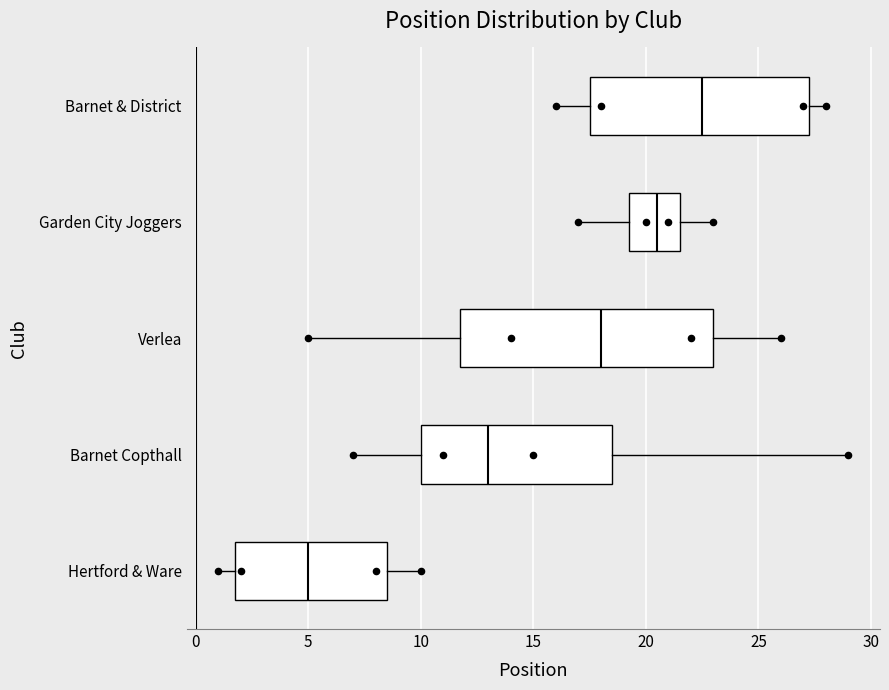

Reading bottom to top, read every box against the x-axis: the position of its median line, the range the box covers, and the ends of its whiskers. The values are not printed on the chart, so give them approximately, as read against the axis.

Hertford & Ware: median 5.0, box 2.0 to 8.5, whiskers 1.0 to 10.0
Barnet Copthall: median 13.0, box 10.0 to 18.5, whiskers 7.0 to 29.0
Verlea: median 18.0, box 12.0 to 23.0, whiskers 5.0 to 26.0
Garden City Joggers: median 20.5, box 19.5 to 21.5, whiskers 17.0 to 23.0
Barnet & District: median 22.5, box 17.5 to 27.5, whiskers 16.0 to 28.0